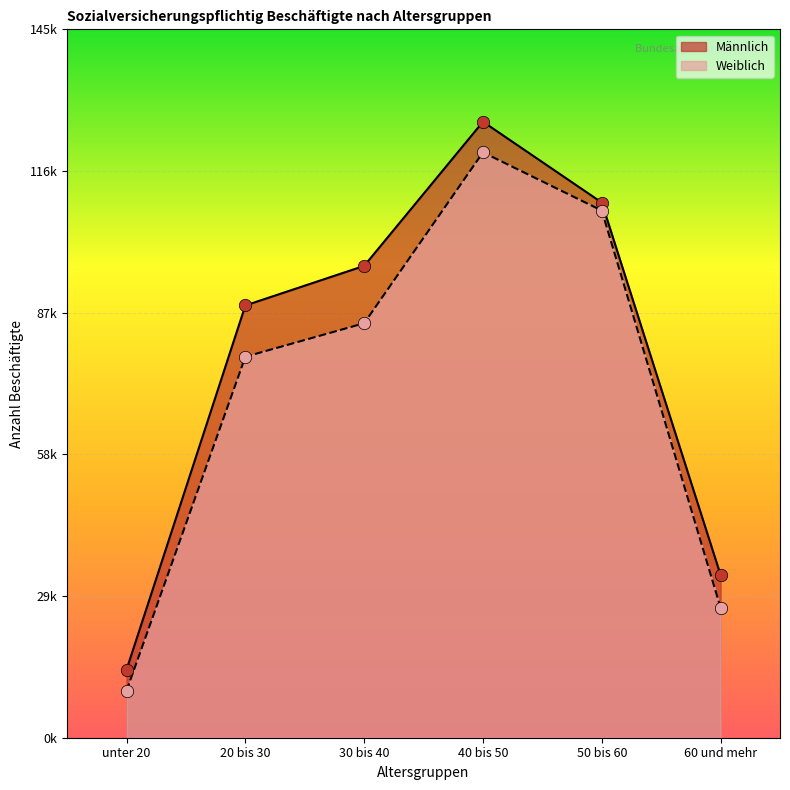

At which category is the sum across all series the highest?

40 bis 50